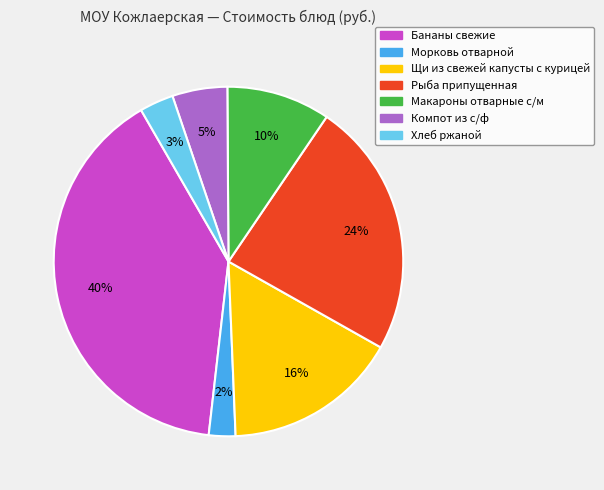

Rank the categories by value from highest to lowest.

Бананы свежие, Рыба припущенная, Щи из свежей капусты с курицей, Макароны отварные с/м, Компот из с/ф, Хлеб ржаной, Морковь отварной